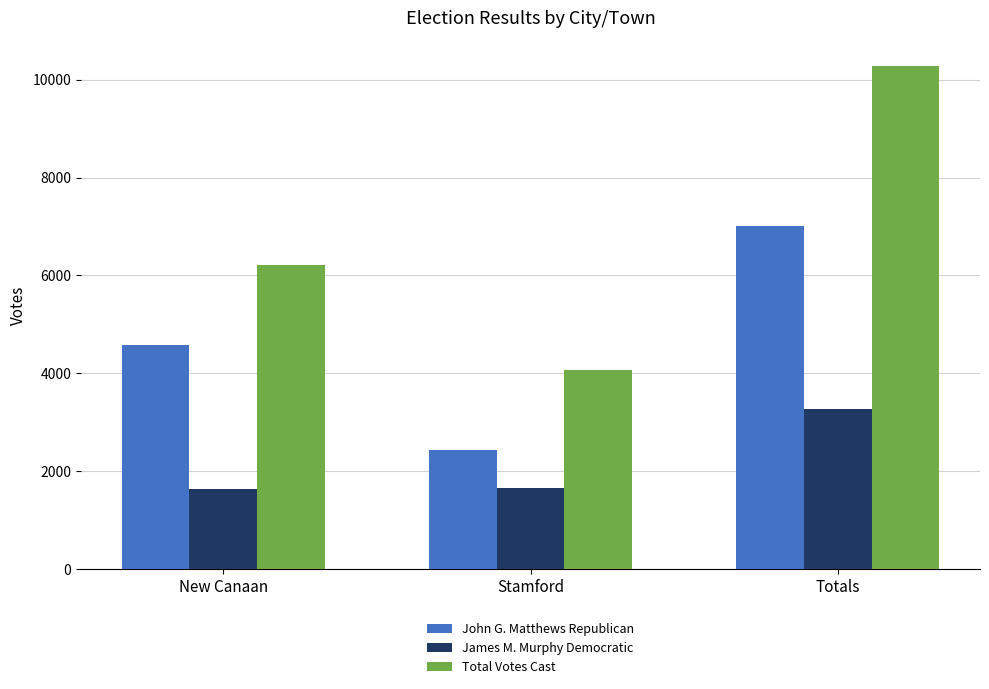

True or false: Total Votes Cast has a value of 9430 at New Canaan.

False